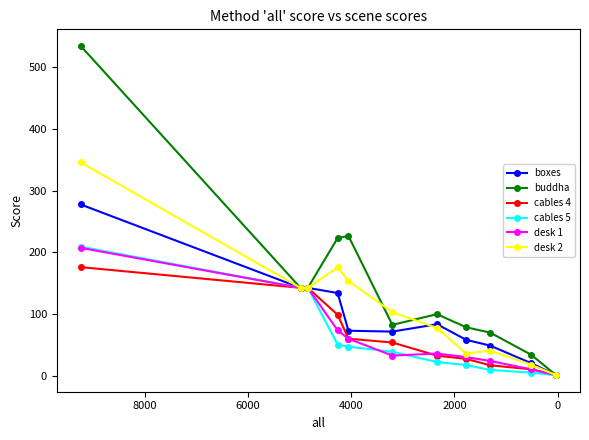

What is the average value of the boxes series?

95.7